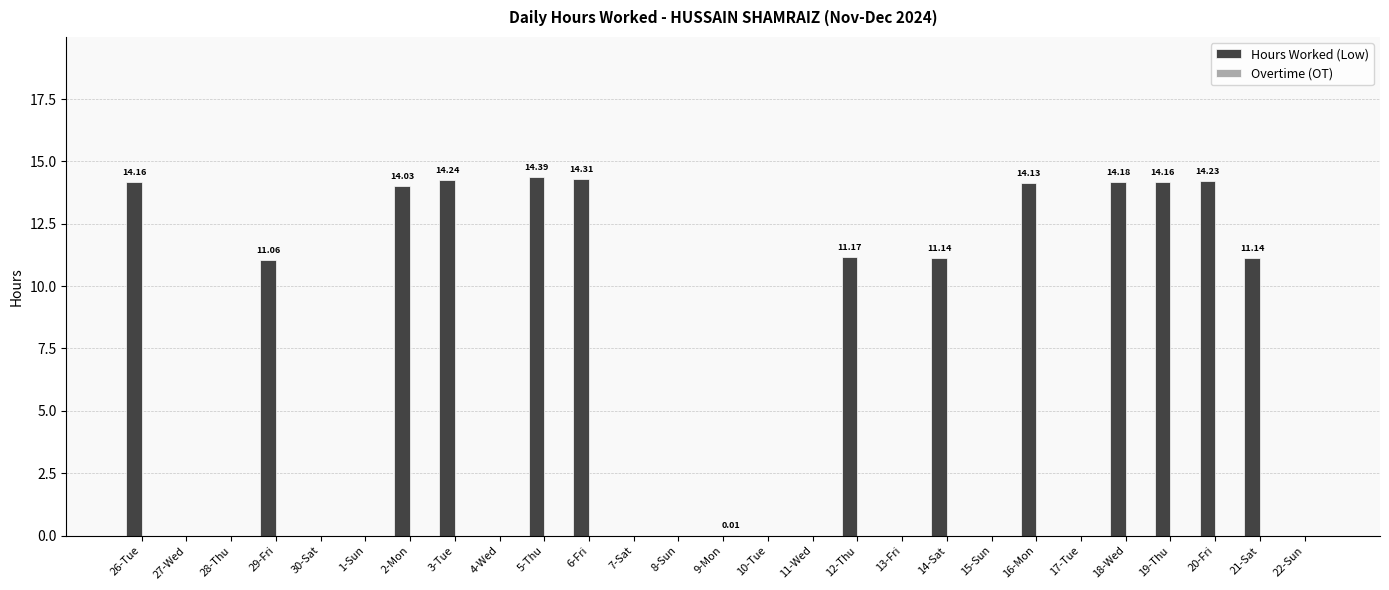

Which series has the largest total across all categories?

Hours Worked (Low)